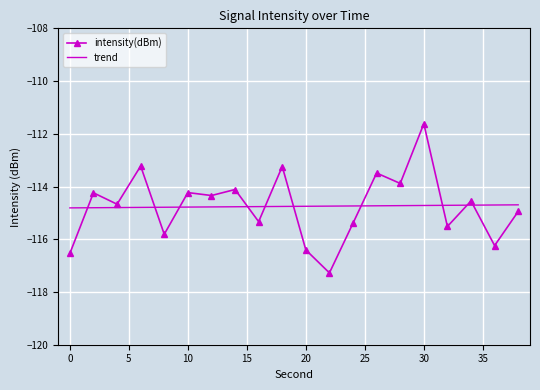

What is the smallest value displayed?

-117.3